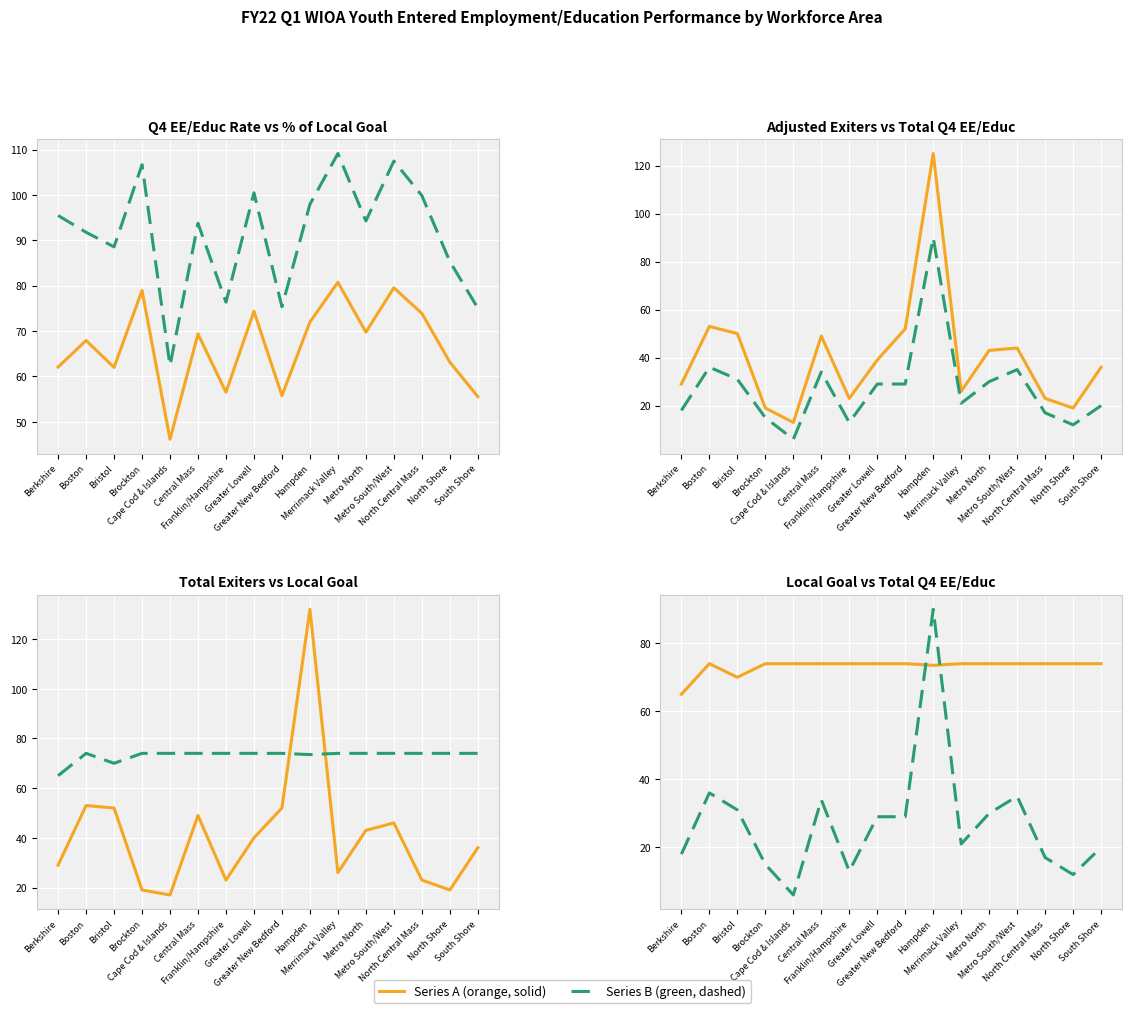

How many distinct data groups are displayed?

6